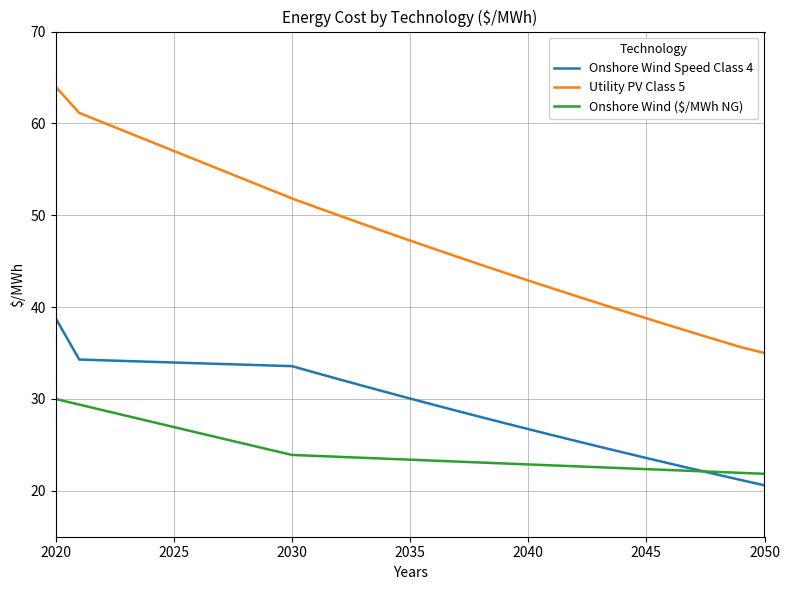

How many values in the Utility PV Class 5 series are below 47?

15